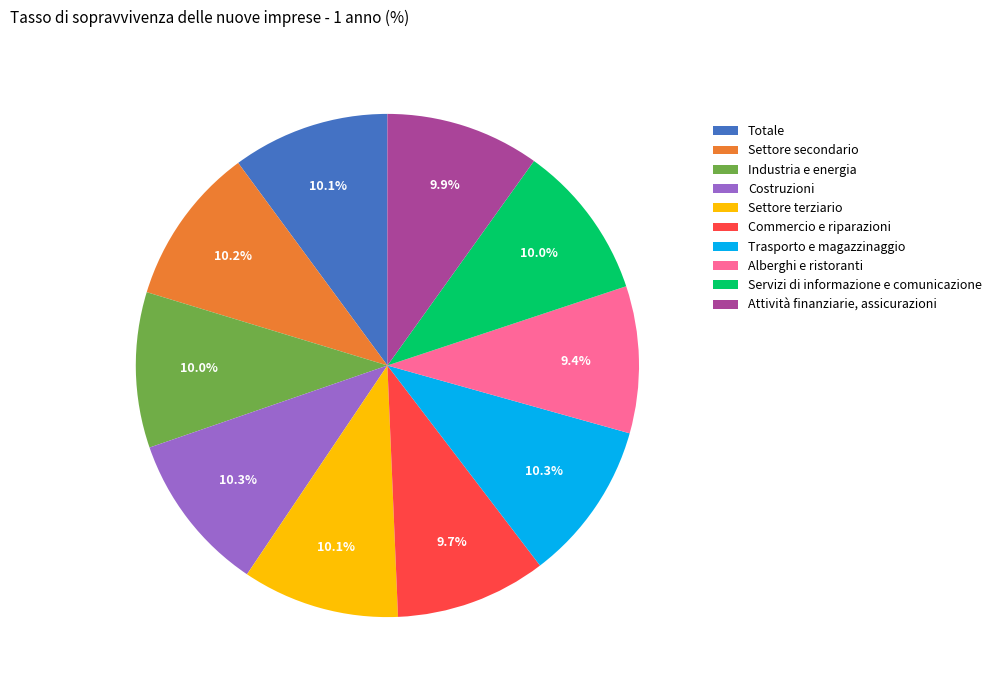

How many segments does this pie chart have?

10